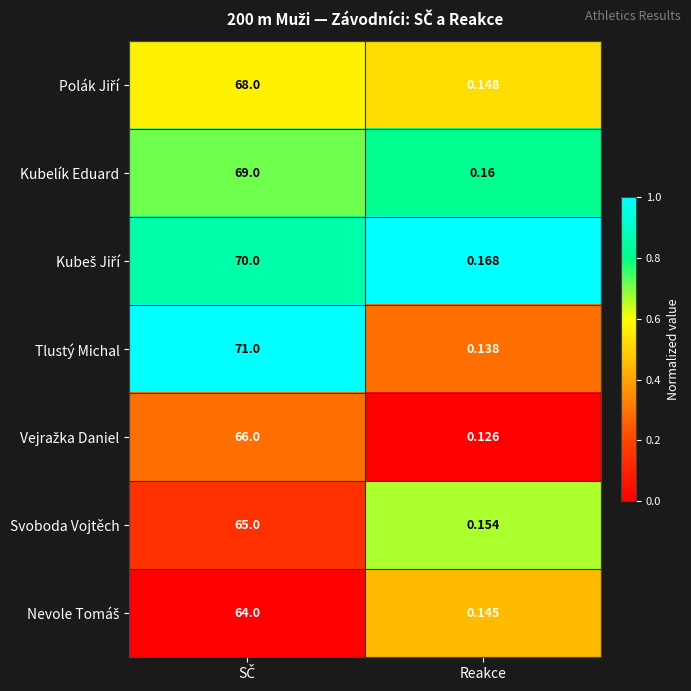

Where is Tlustý Michal nearest to the value 35?

Reakce